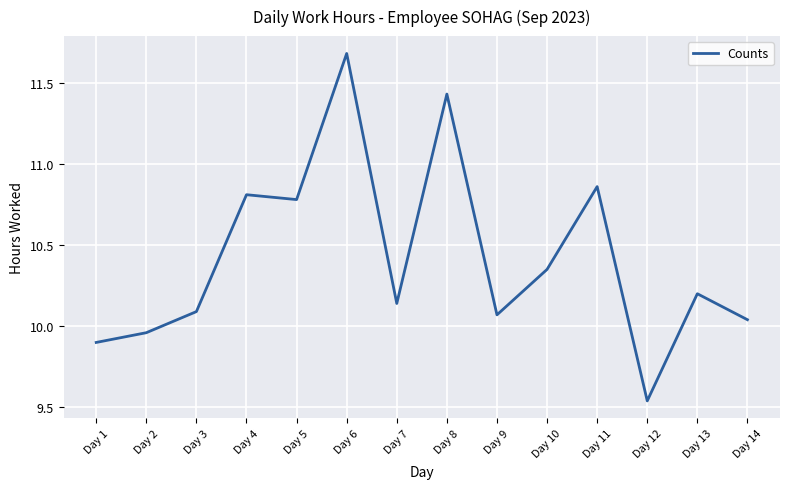

Approximately how many times larger is the value at Day 8 compared to Day 6?

1.0